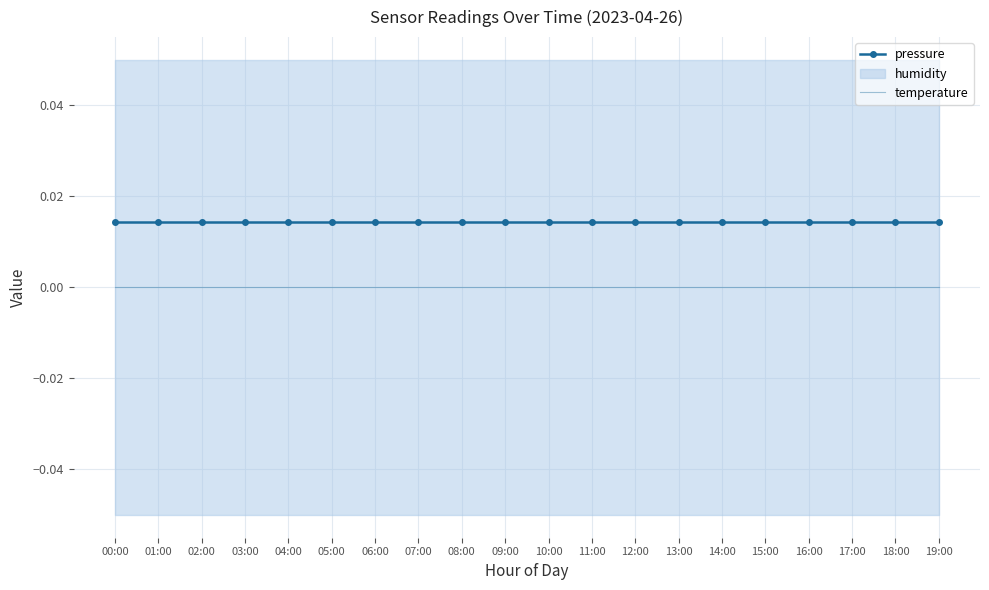

True or false: temperature and pressure intersect in this chart.

False